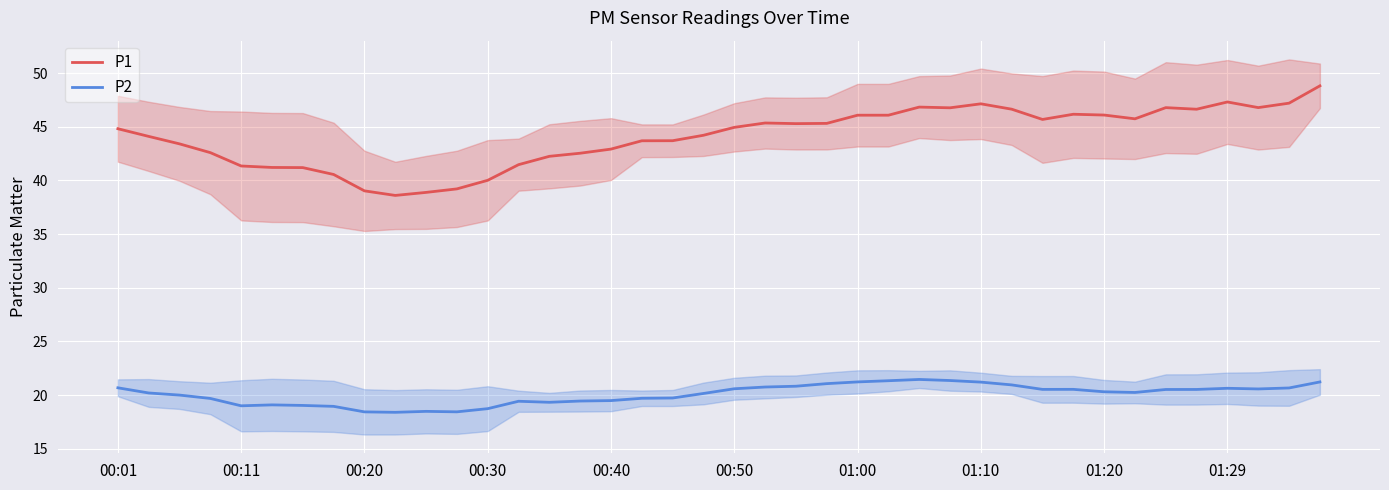

How many lines are shown in the chart?

2